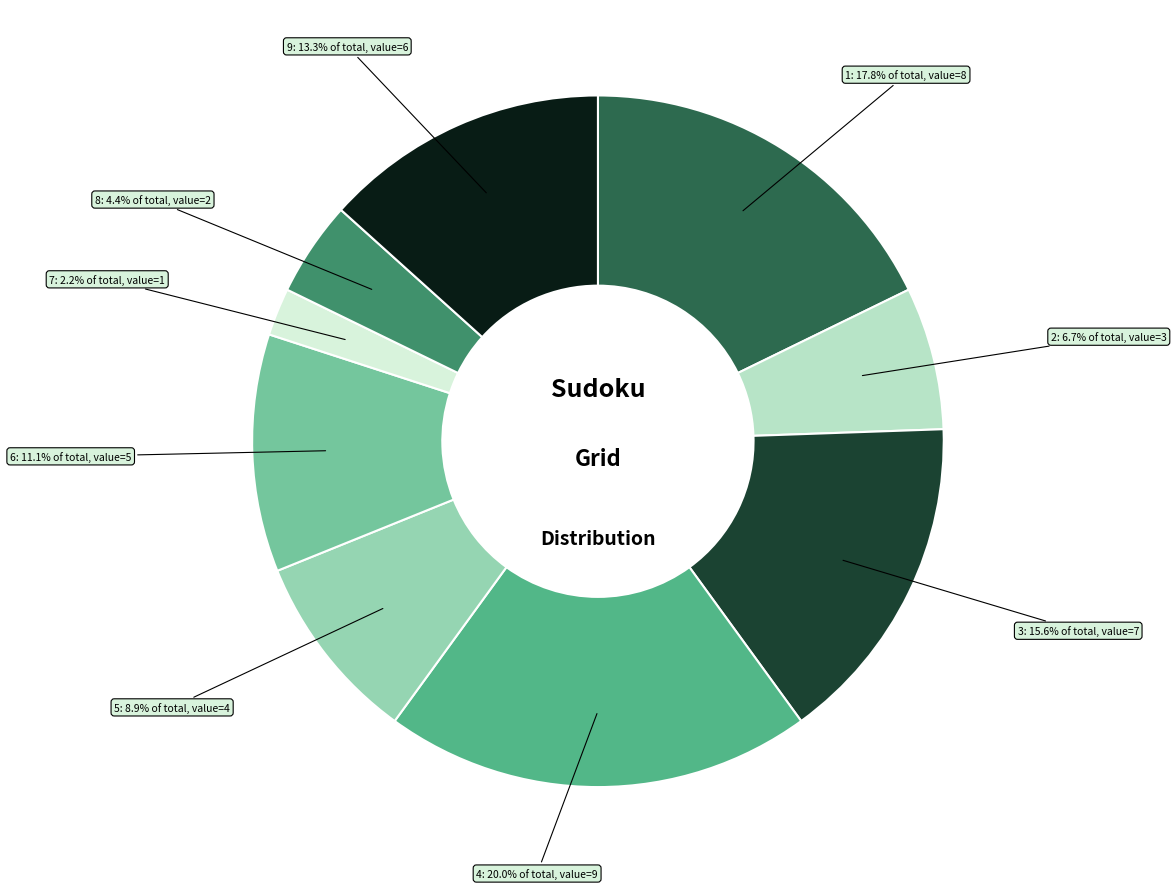

To the nearest percent, what is the difference between the largest and smallest slice percentages?

18%